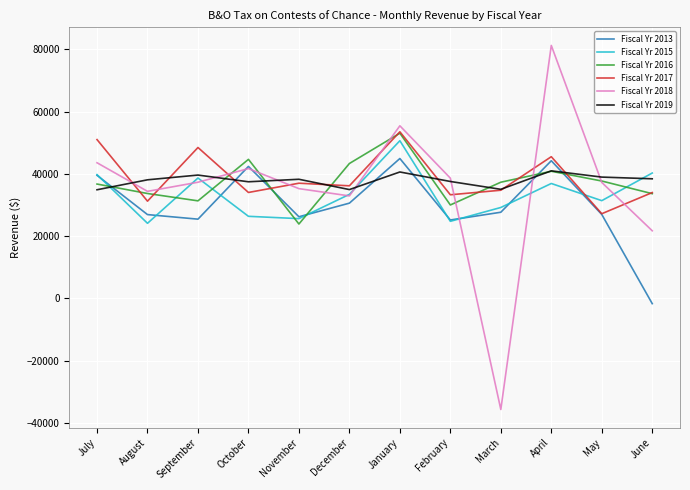

The Fiscal Yr 2019 series shows 40969 at April. True or false?

True